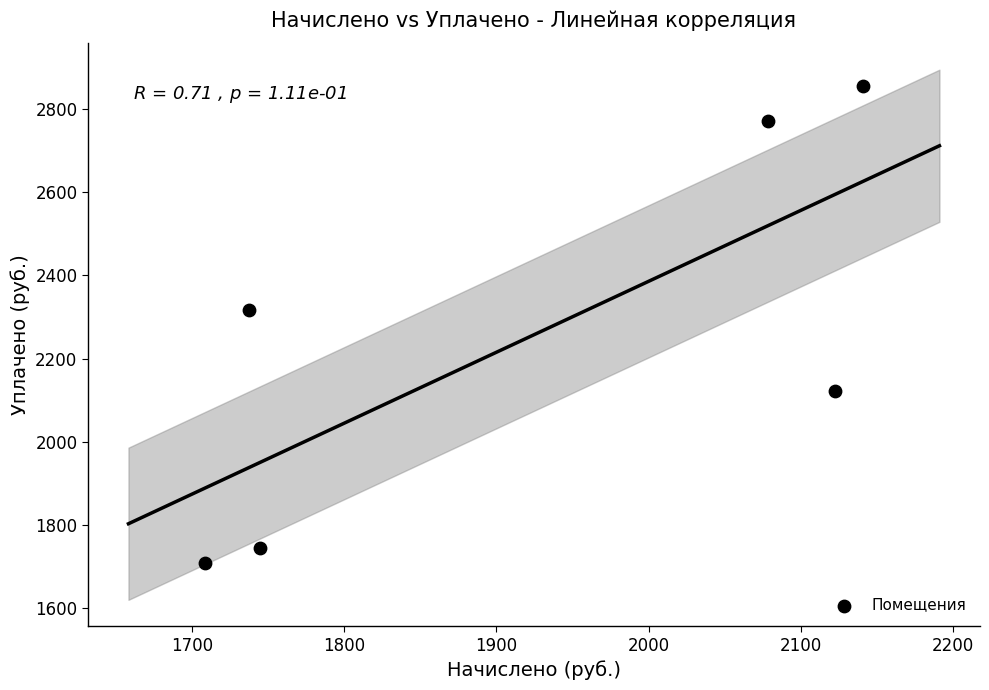

What Y value in the scatter plot is closest to 2281?

2316.9